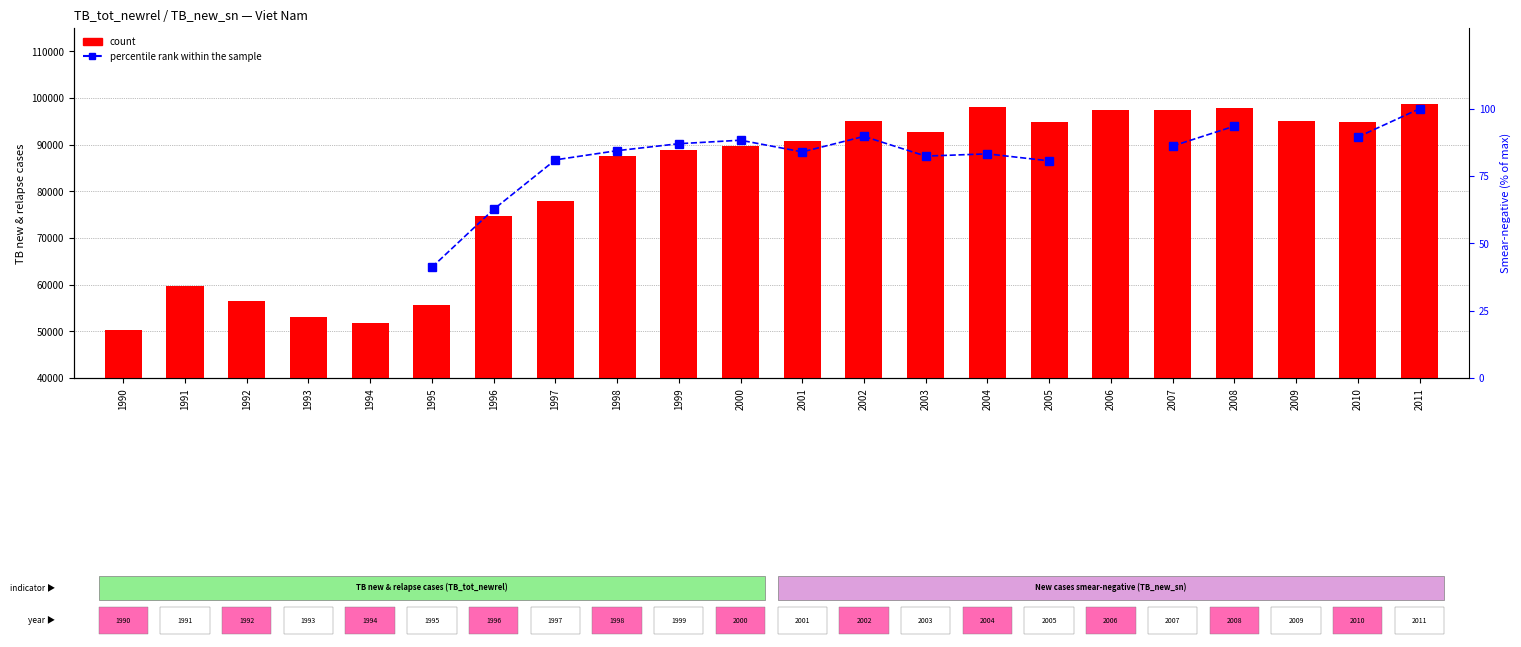

What are all the series names shown in the legend?

count, percentile rank within the sample